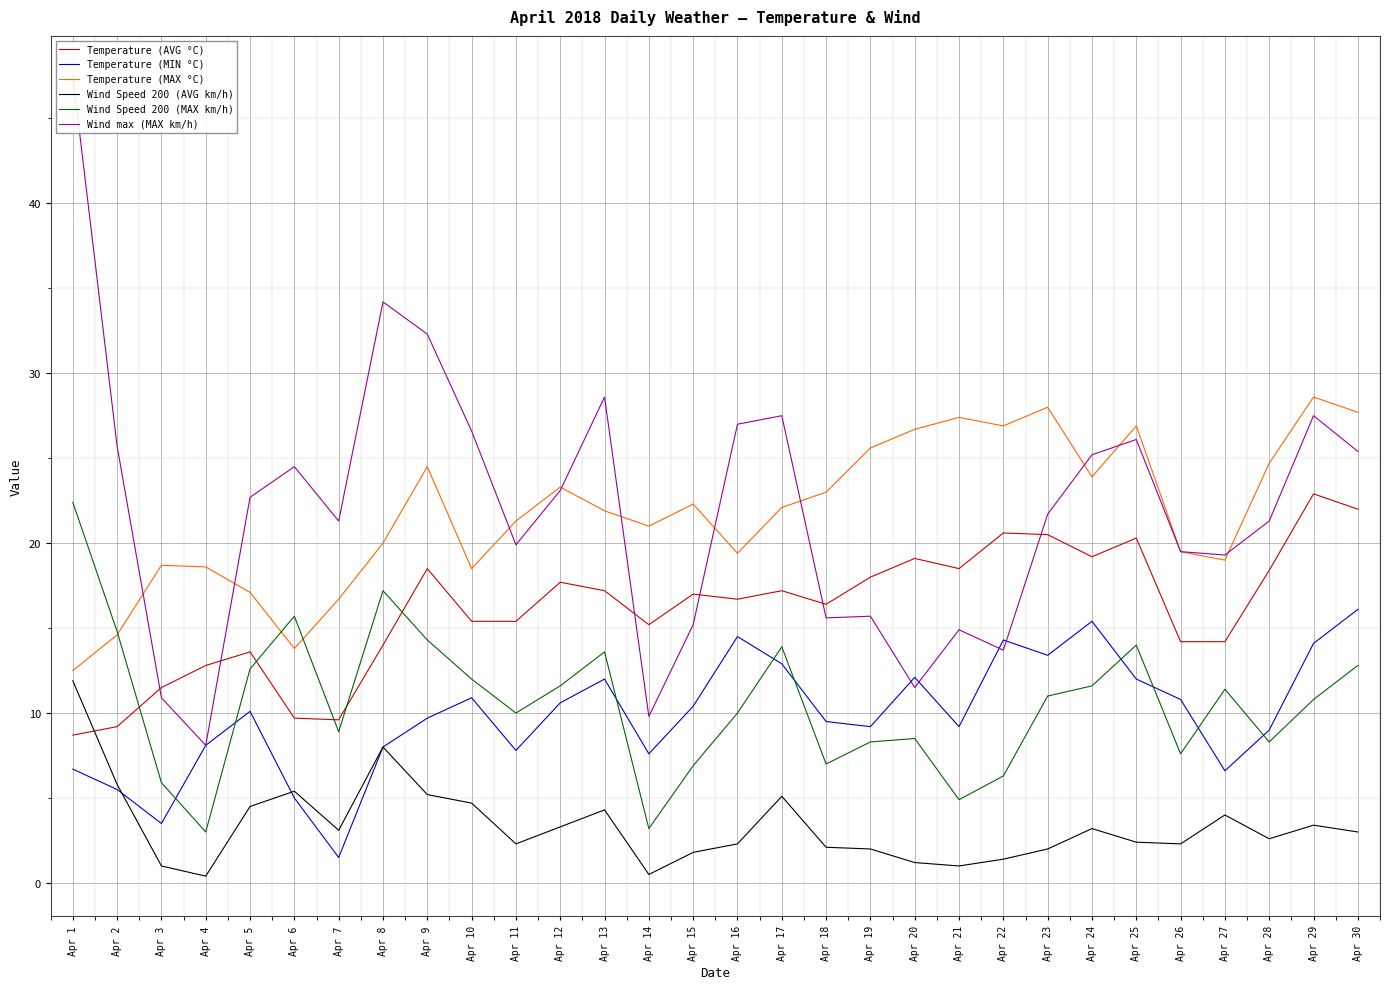

List the labels in order of Temperature (MAX °C) value, largest first.

Apr 29, Apr 23, Apr 30, Apr 21, Apr 22, Apr 25, Apr 20, Apr 19, Apr 28, Apr 9, Apr 24, Apr 12, Apr 18, Apr 15, Apr 17, Apr 13, Apr 11, Apr 14, Apr 8, Apr 26, Apr 16, Apr 27, Apr 3, Apr 4, Apr 10, Apr 5, Apr 7, Apr 2, Apr 6, Apr 1